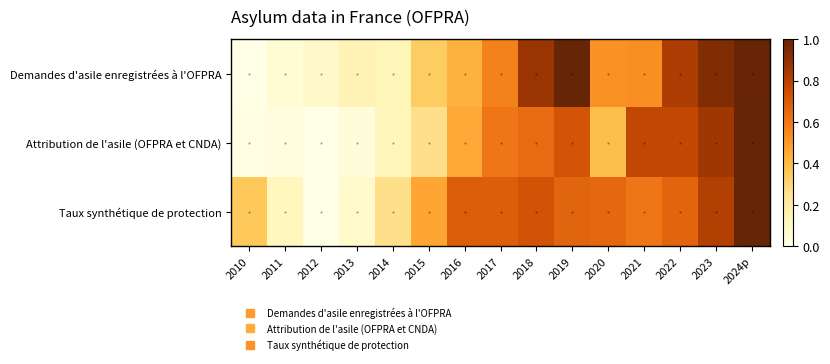

What is the spread (max minus min) of values at 2012?

0.1